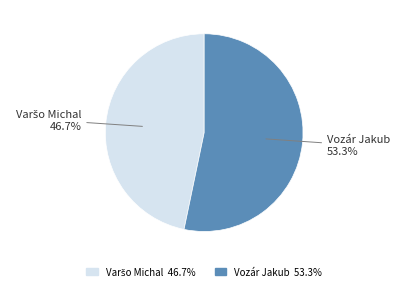

How much of the chart is everything except Vozár Jakub?

46.7%